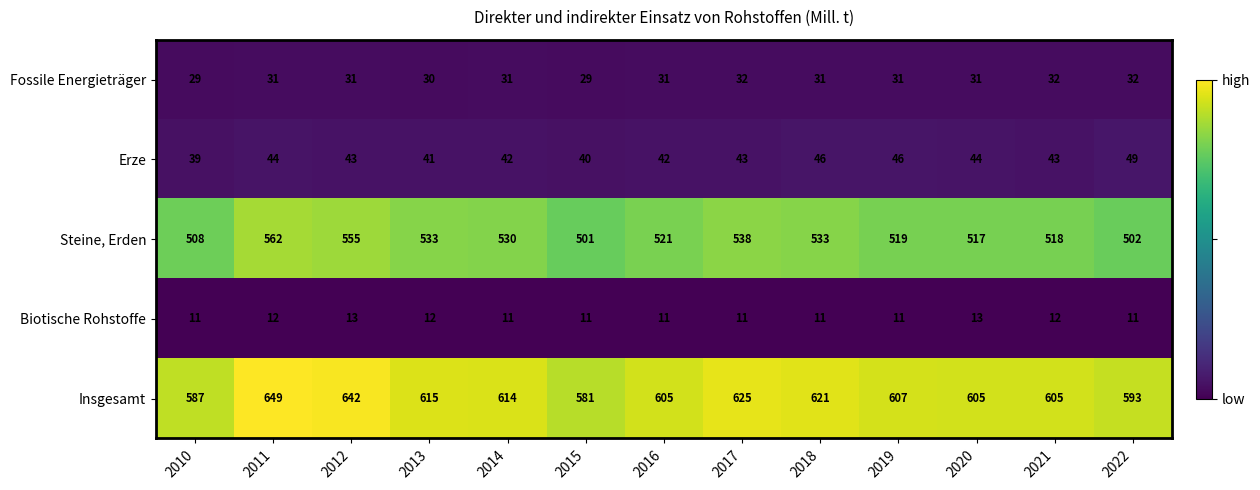

Which series has the widest spread of values?

Insgesamt